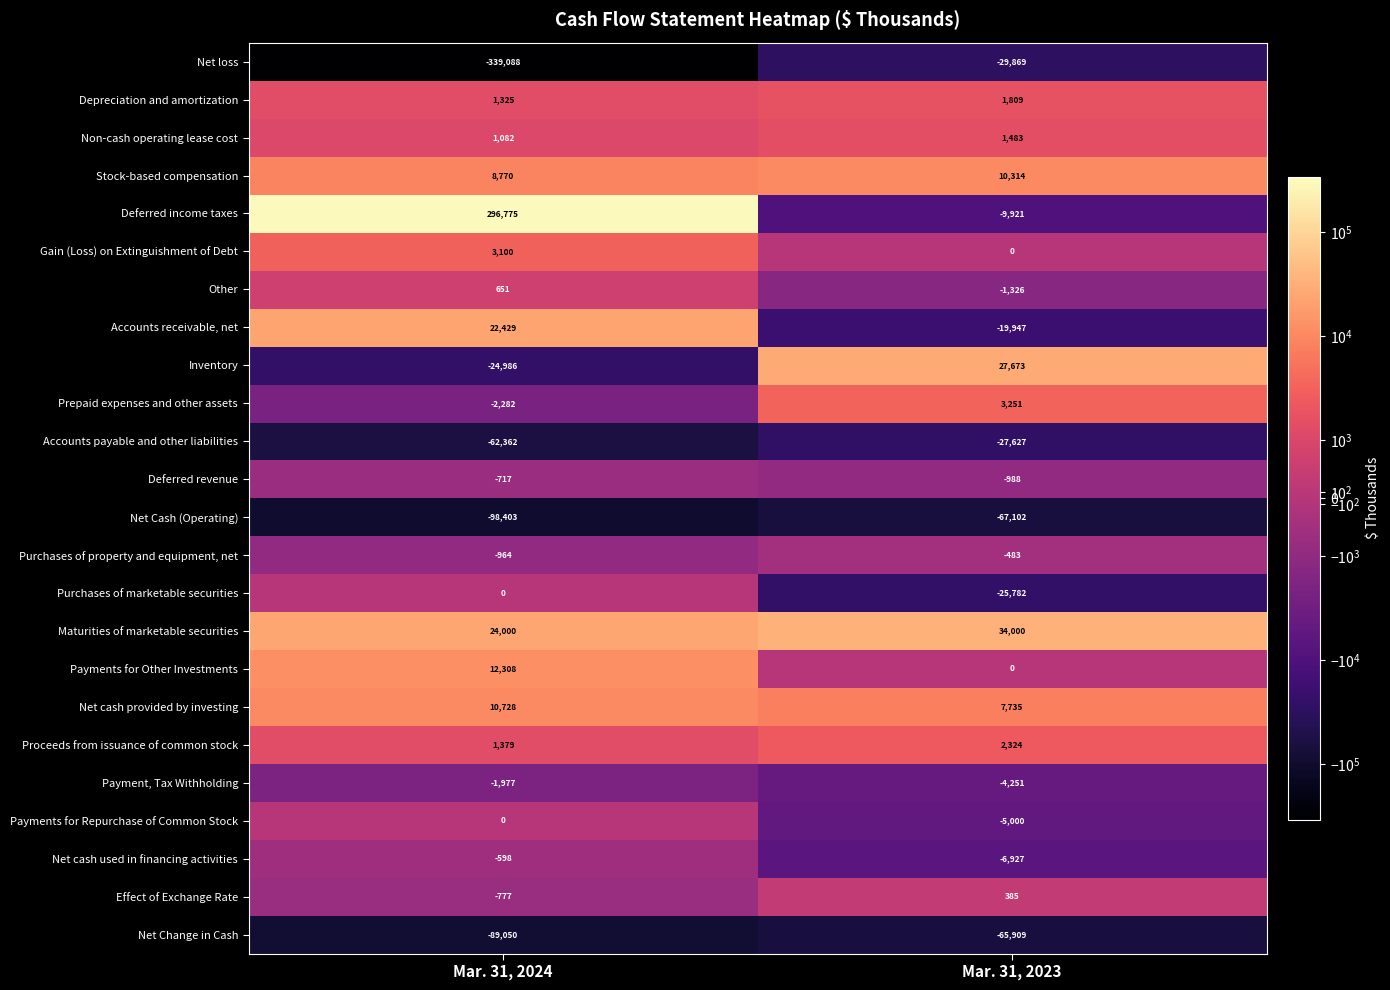

Which series has the widest spread of values?

Net loss